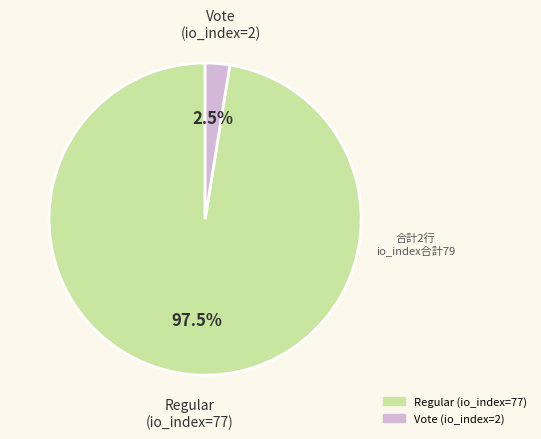

Which slice is the smallest?

Vote (io_index=2)